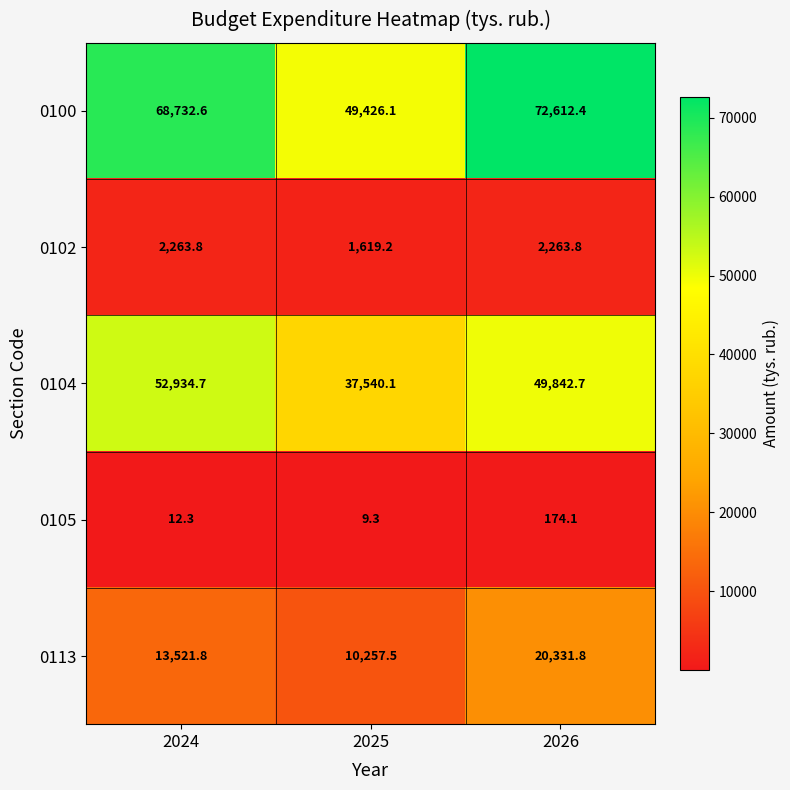

Which series has the largest total across all categories?

0100